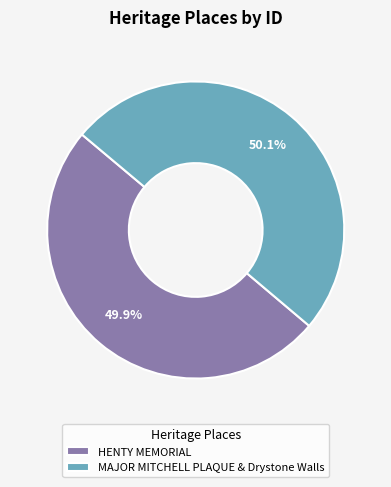

Is the sum of MAJOR MITCHELL PLAQUE & Drystone Walls and HENTY MEMORIAL greater than half?

Yes